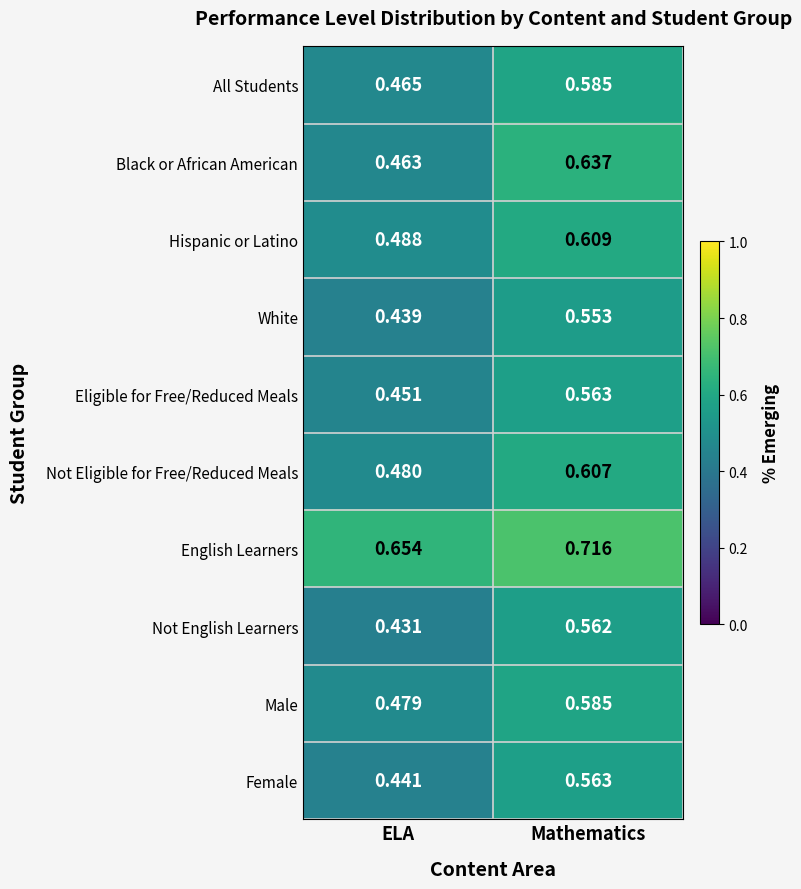

Which series has the largest range (max minus min)?

Black or African American